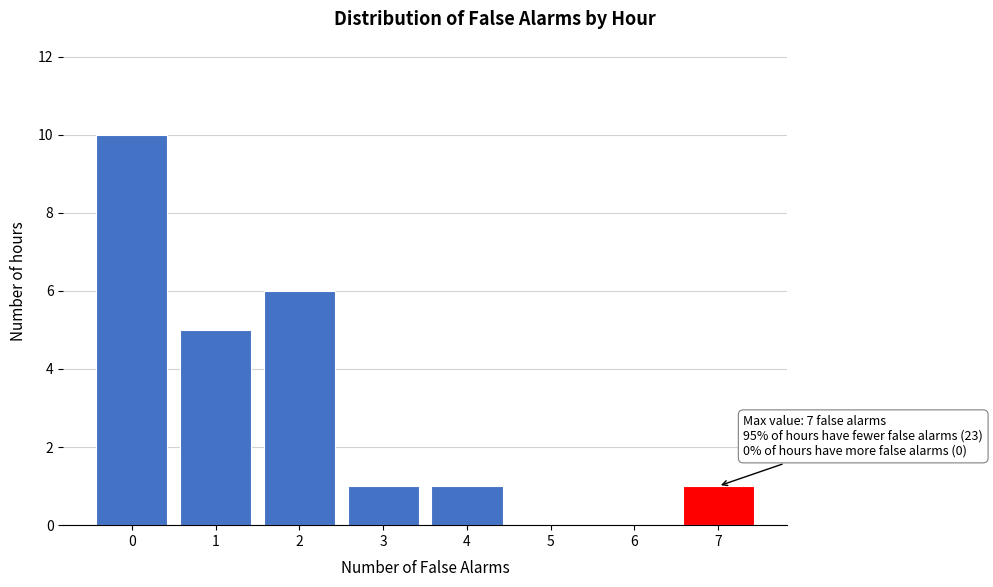

Reading left to right, list all the values displayed in this chart.

0=10	1=5	2=6	3=1	4=1	5=0	6=0	7=1